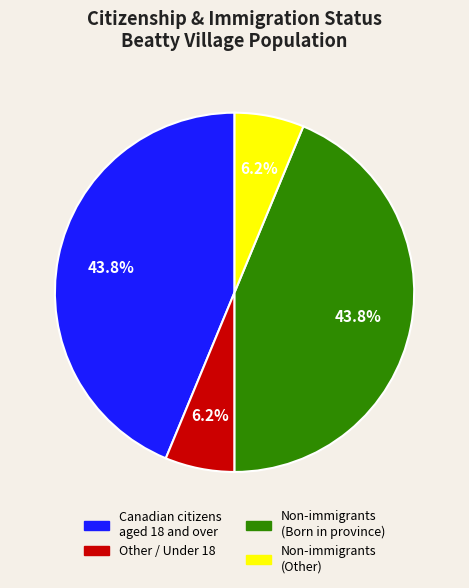

Is there a majority slice in this chart?

No